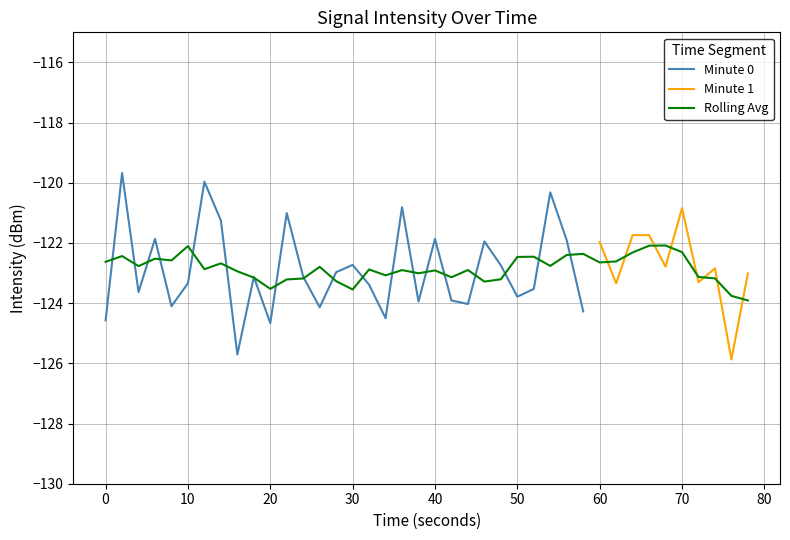

What is the maximum value shown in the chart?

-119.7